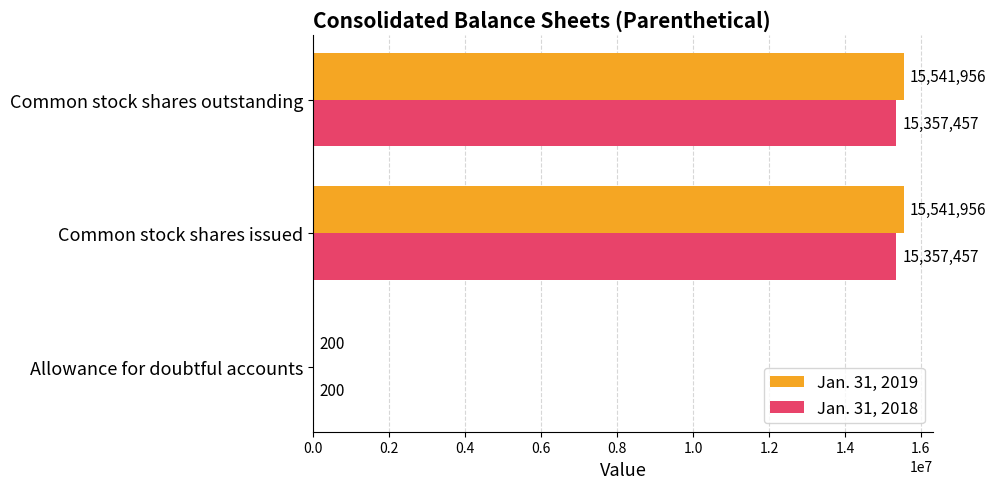

What is the highest value of the Jan. 31, 2018 series?

15357457